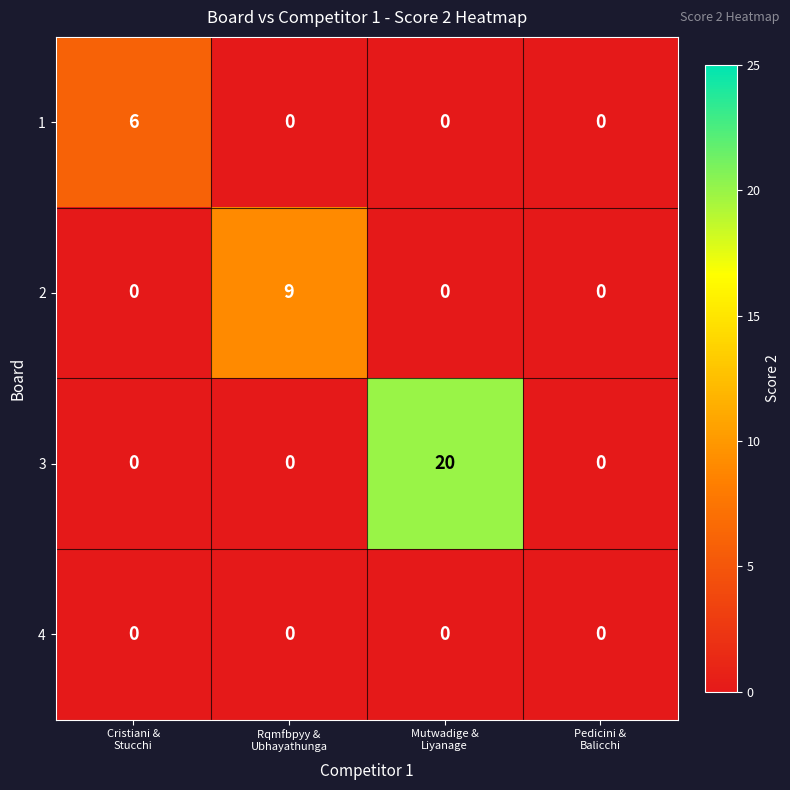

Rank the series by their maximum value, from highest to lowest.

3, 2, 1, 4